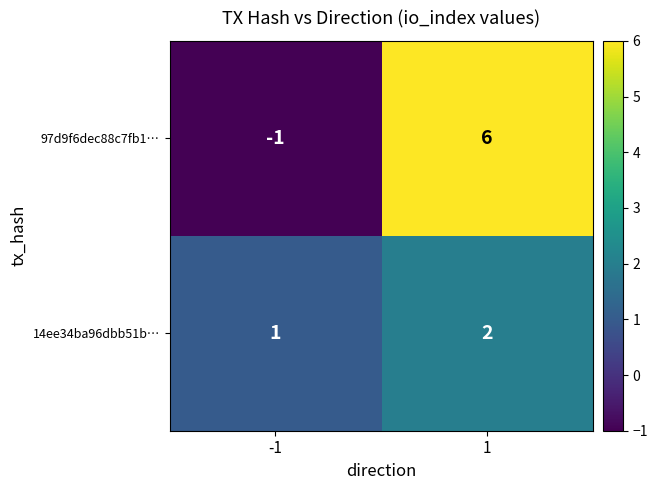

Reading left to right, list all the values displayed in this chart.

97d9f6dec88c7fb1…: -1=-1	1=6
14ee34ba96dbb51b…: -1=1	1=2